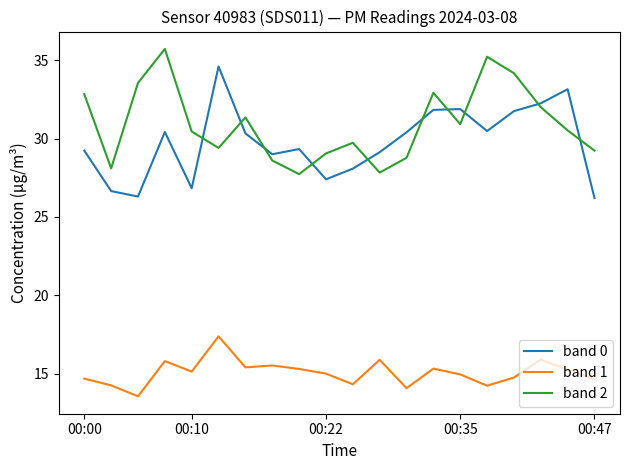

Which series has the largest total across all categories?

band 2